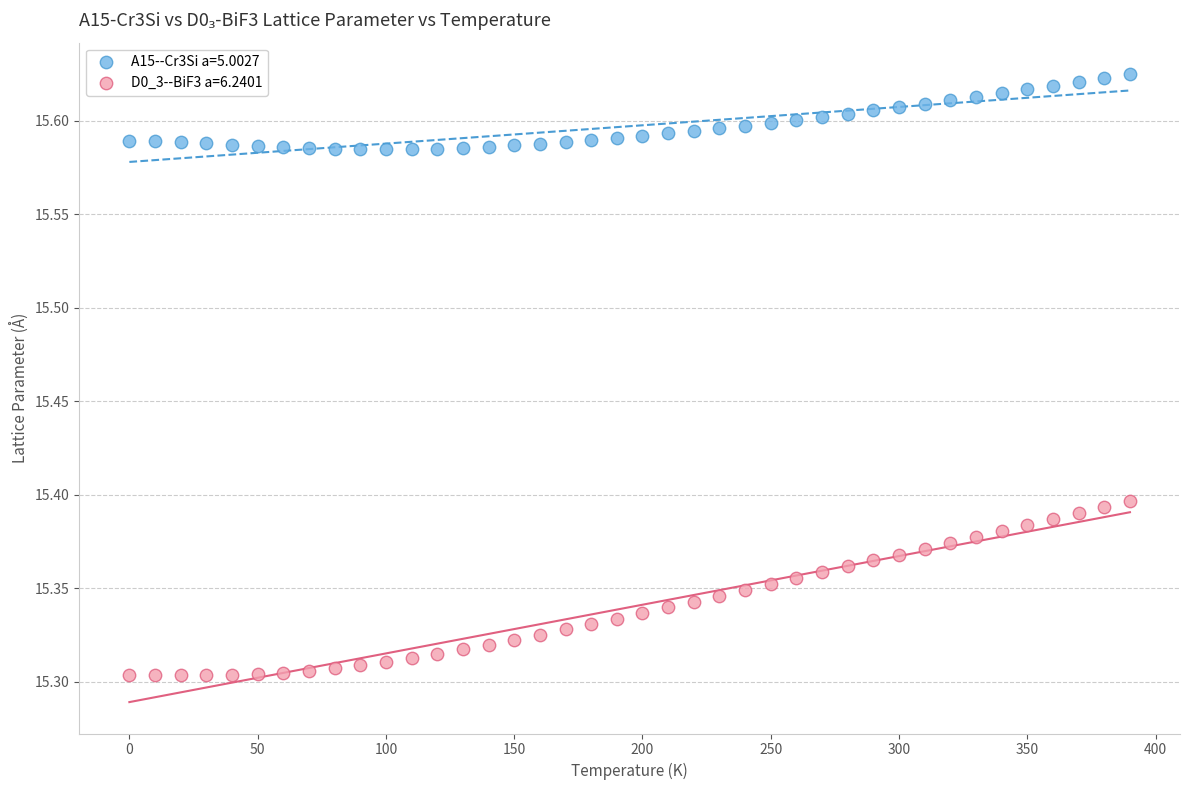

Across all data points, what is the range of X values (max minus min)?

390.0